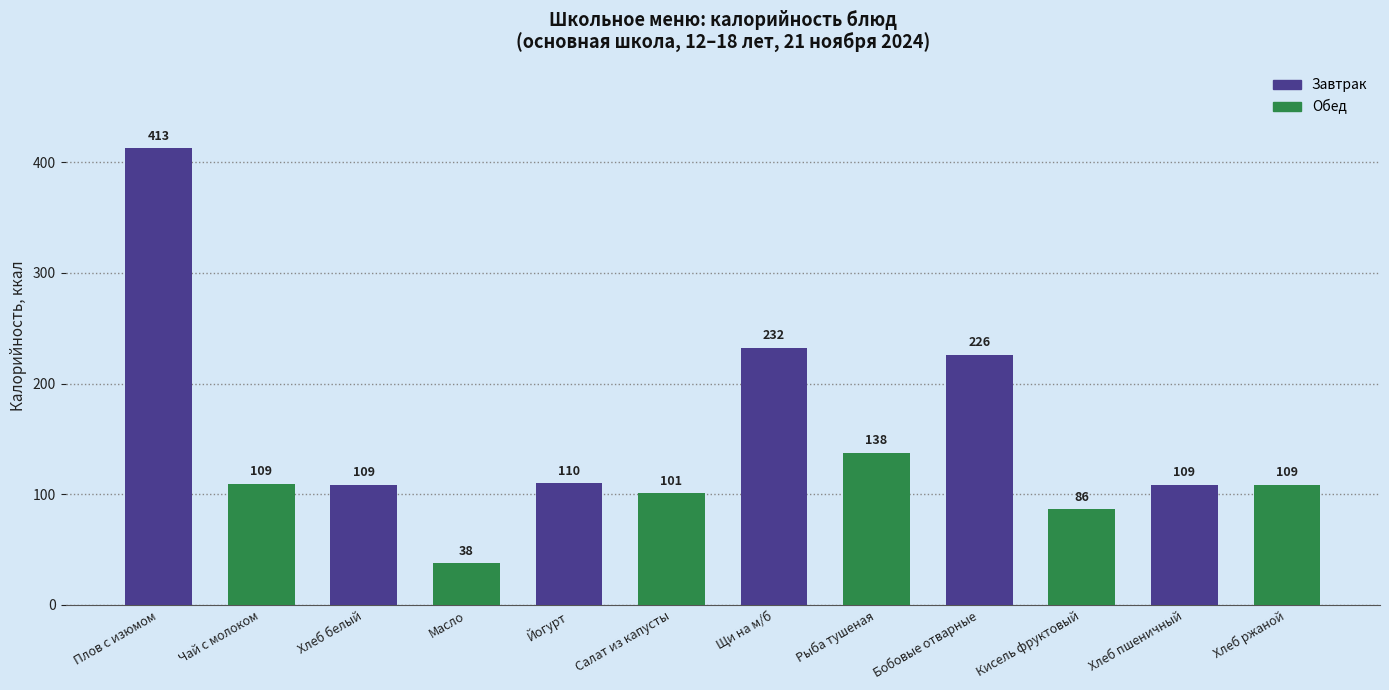

What value does the data have at Йогурт?

110.0